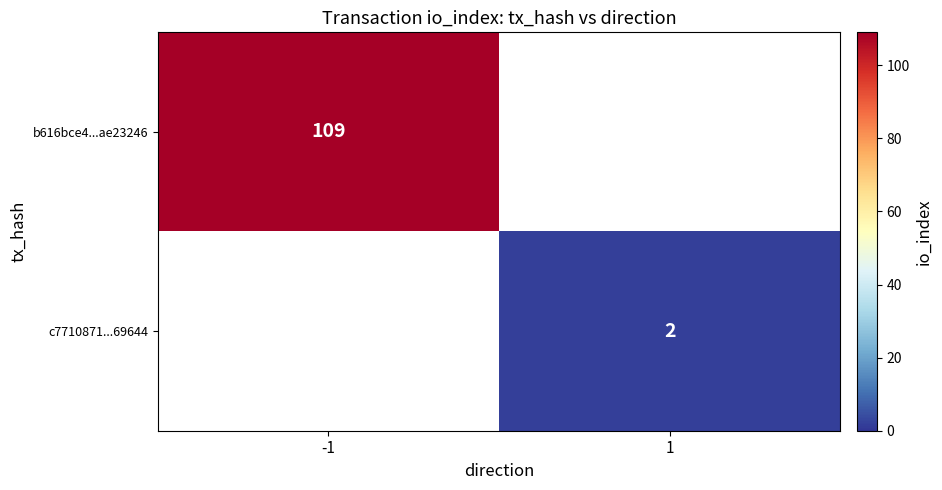

What is the smallest value displayed?

2.0